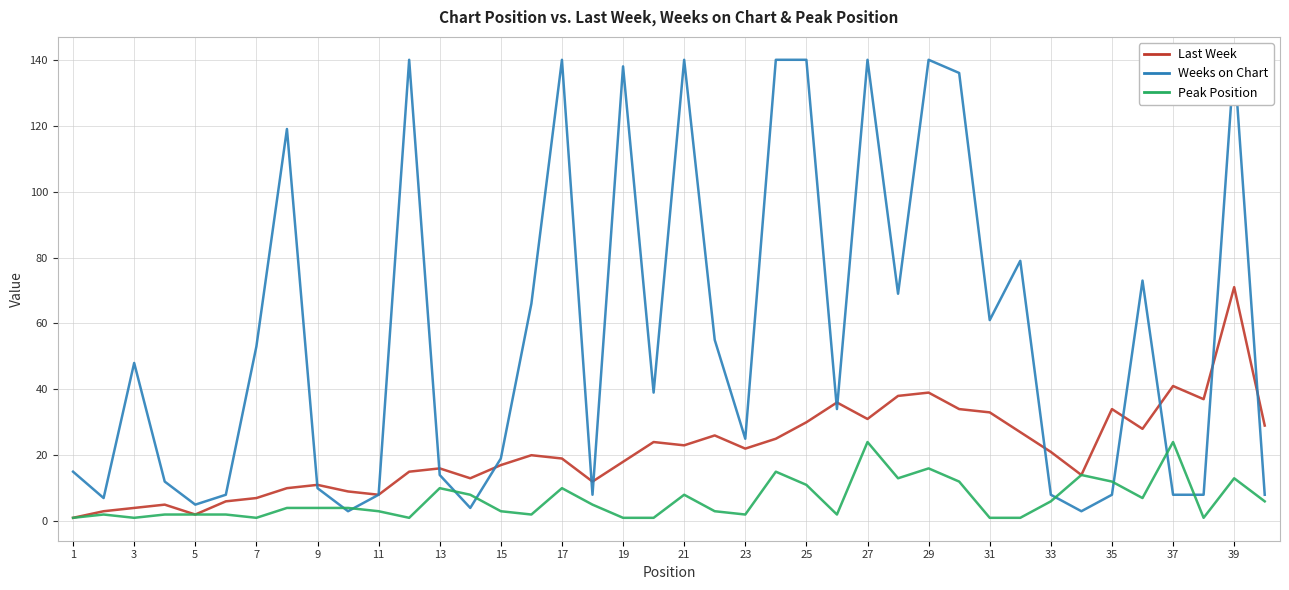

In Weeks on Chart, how many points are lower than both neighbors (excluding endpoints)?

11